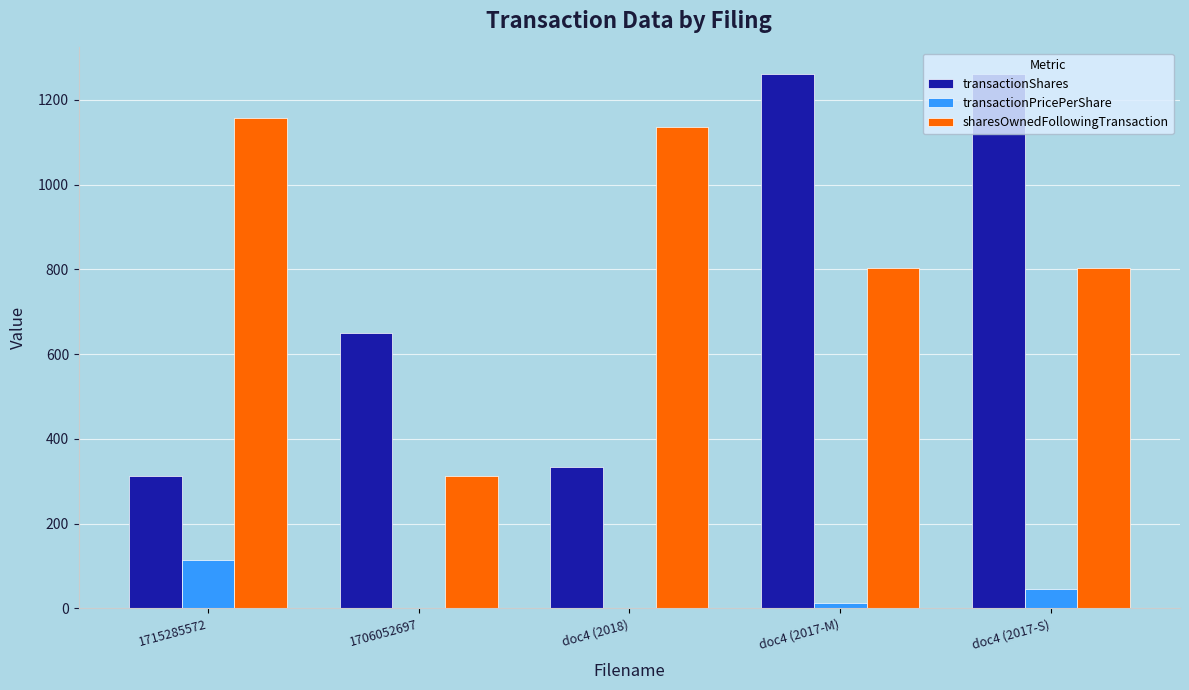

The transactionShares series shows 1092.7 at 1706052697. True or false?

False